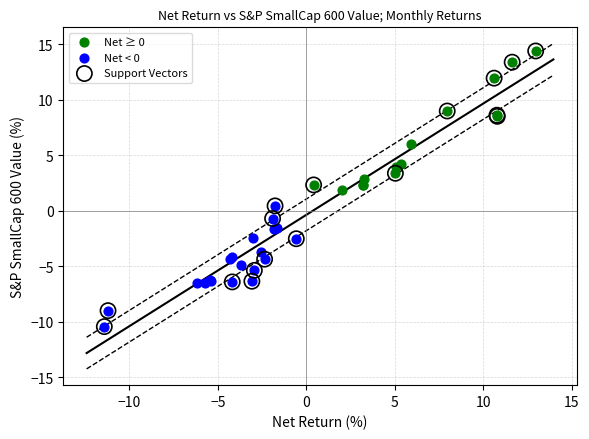

What are all the series names shown in the legend?

Net ≥ 0, Net < 0, Support Vectors